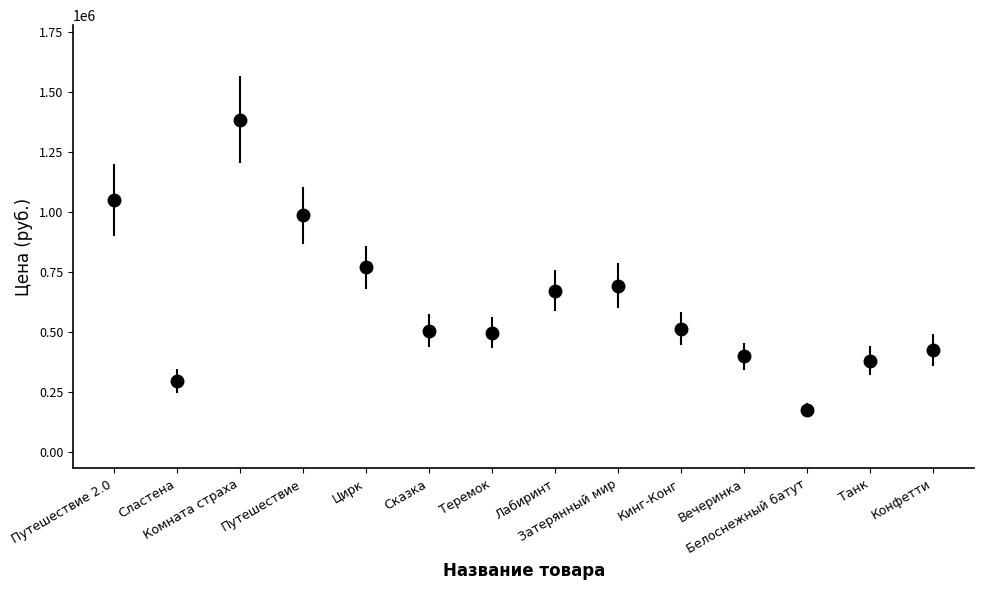

The chart shows a value of 390863 at Сластена. True or false?

False